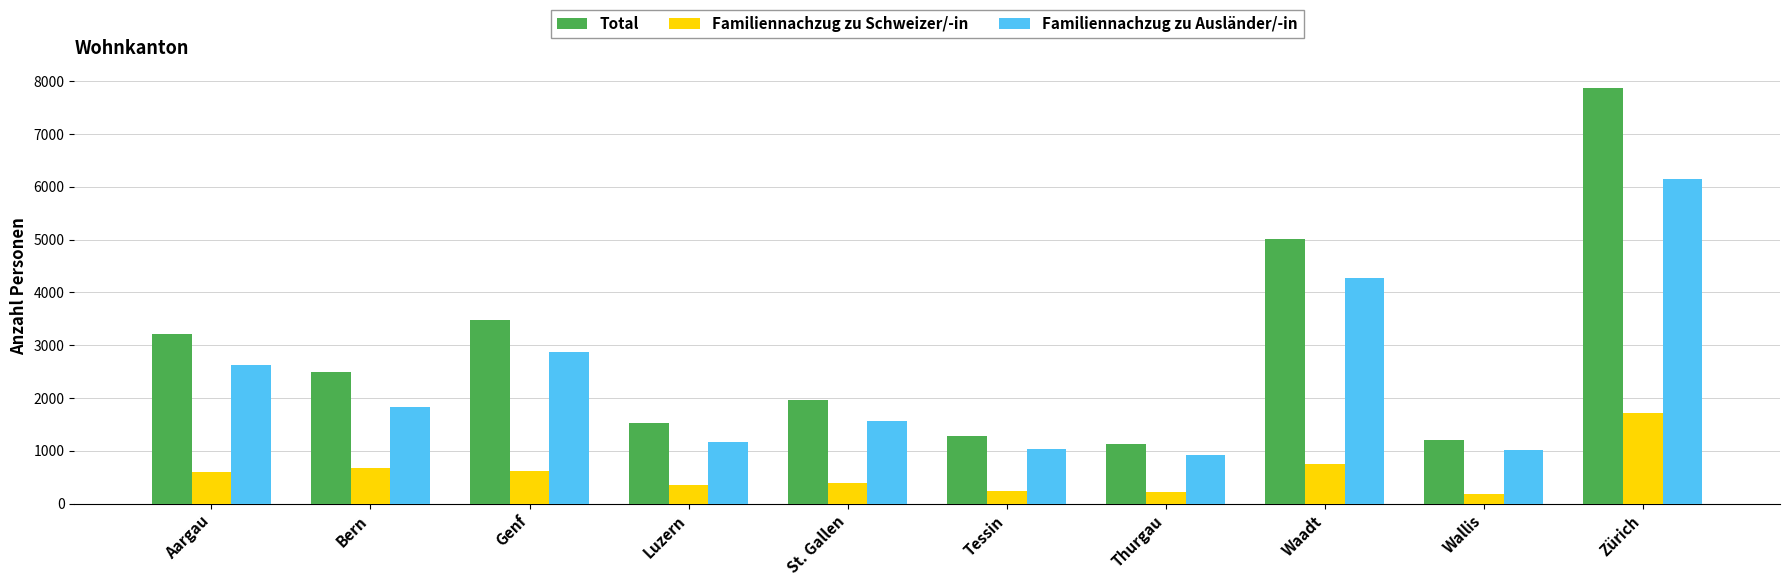

What is the difference between the maximum and minimum values in the Familiennachzug zu Schweizer/-in series?

1534